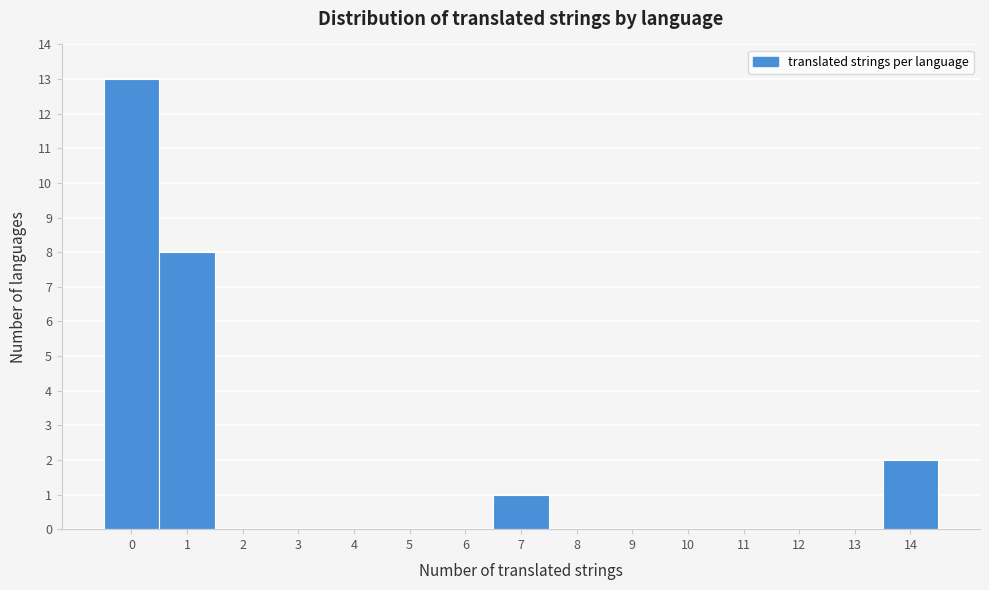

Reading left to right, list every bar in this chart as the range it spans on the x-axis followed by its height. The values are not printed on the chart, so give them approximately, as read against the axis.

-0.5 to 0.5: 13
0.5 to 1.5: 8
1.5 to 2.5: 0
2.5 to 3.5: 0
3.5 to 4.5: 0
4.5 to 5.5: 0
5.5 to 6.5: 0
6.5 to 7.5: 1
7.5 to 8.5: 0
8.5 to 9.5: 0
9.5 to 10.5: 0
10.5 to 11.5: 0
11.5 to 12.5: 0
12.5 to 13.5: 0
13.5 to 14.5: 2